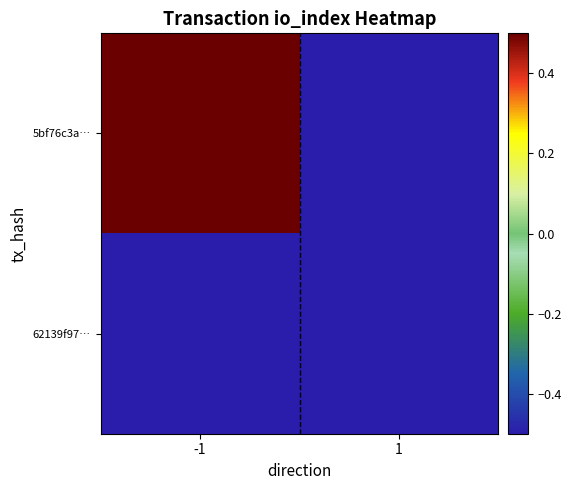

Which series has the widest spread of values?

5bf76c3a…